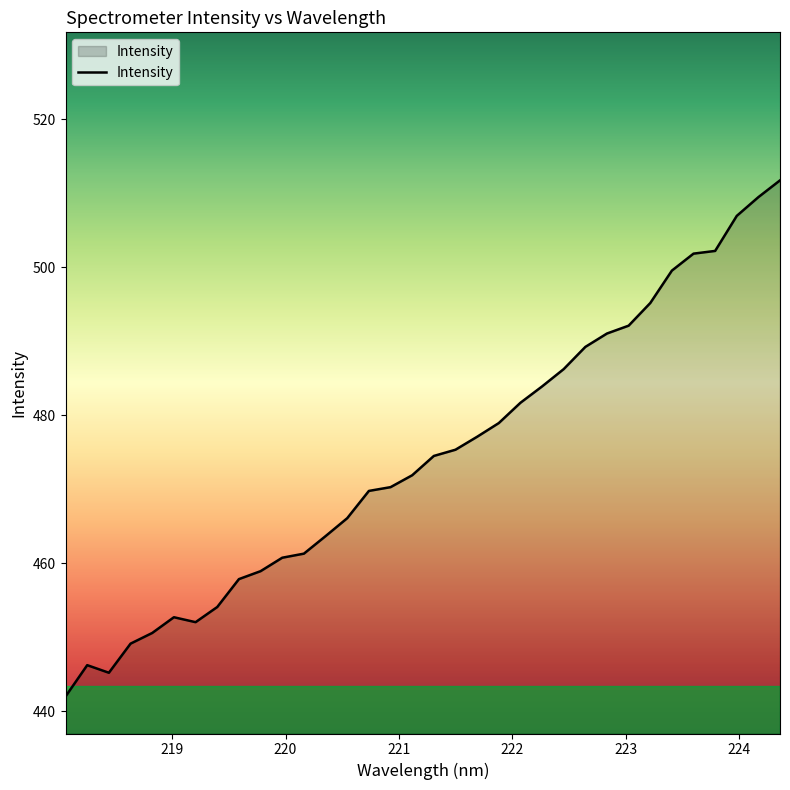

What is the maximum value shown in the chart?

511.8